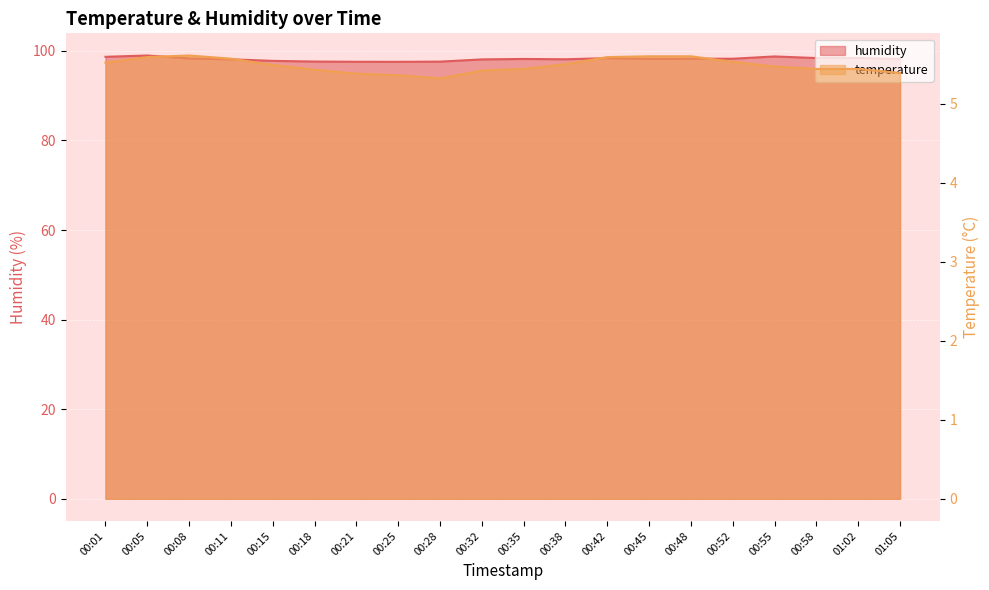

What is the maximum value for humidity?

99.0